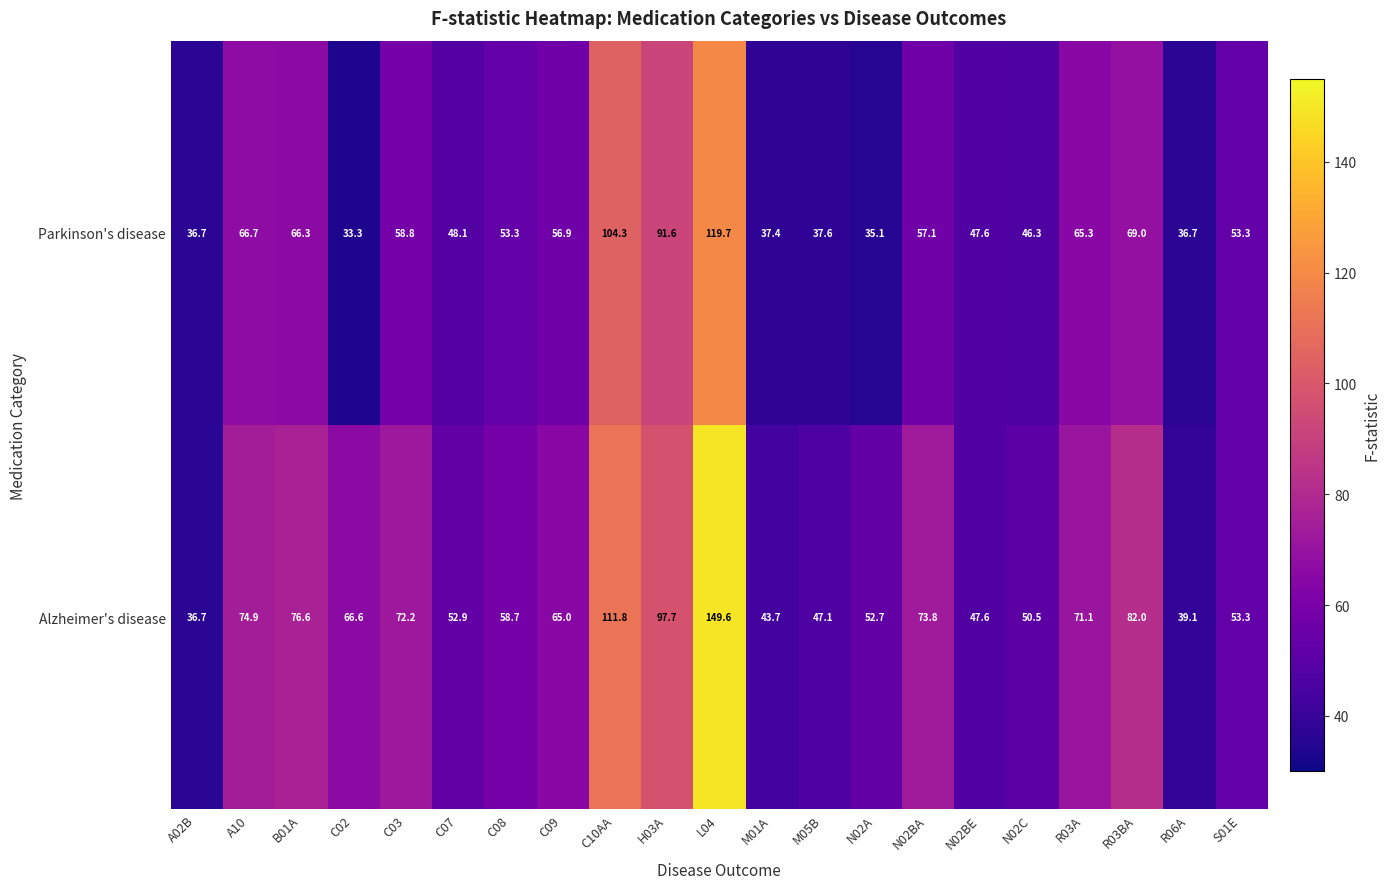

List the series in order of their peak value, highest first.

Alzheimer's disease, Parkinson's disease